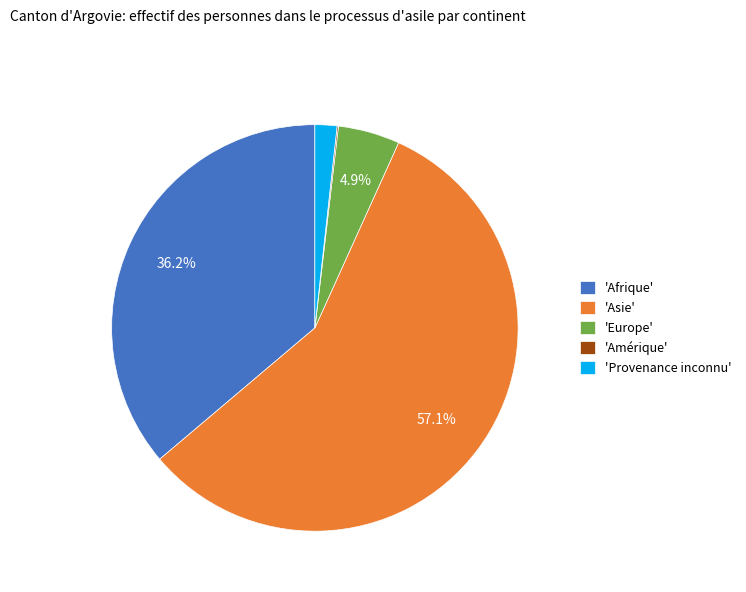

Does any single category account for the majority?

Yes